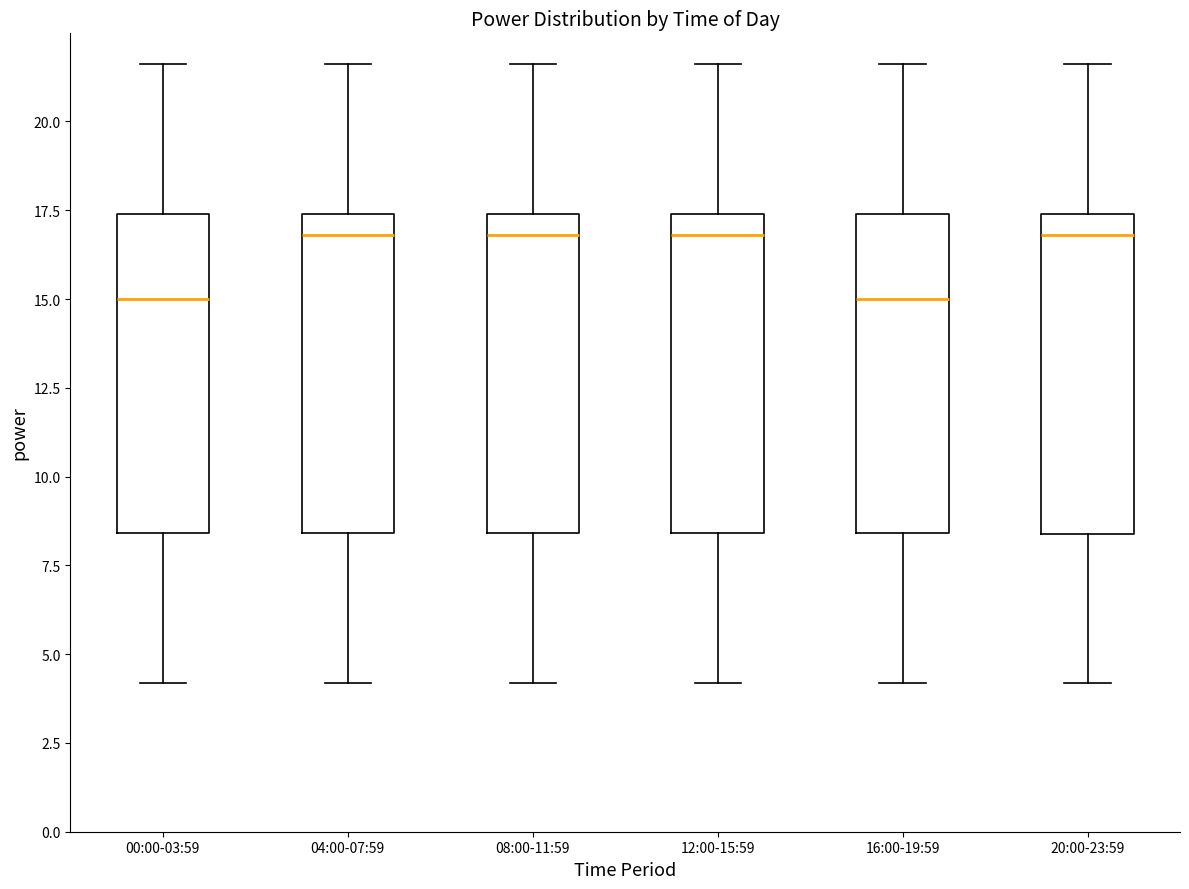

Where does the upper whisker of the box for 08:00-11:59 end on the y-axis? The values are not printed on the chart, so give them approximately, as read against the axis.

21.5